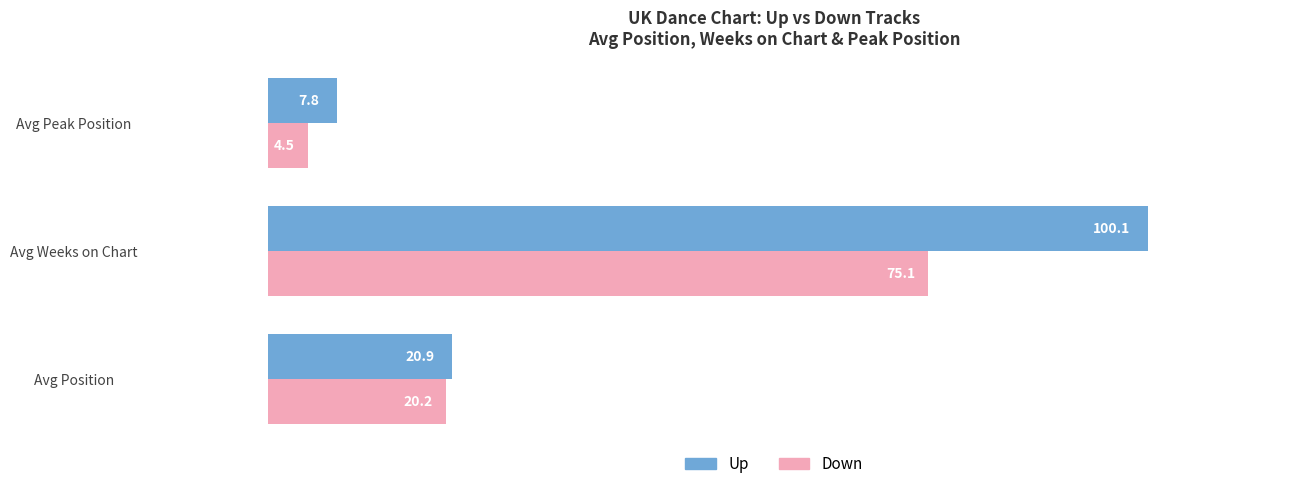

What is the minimum value shown in the chart?

4.5